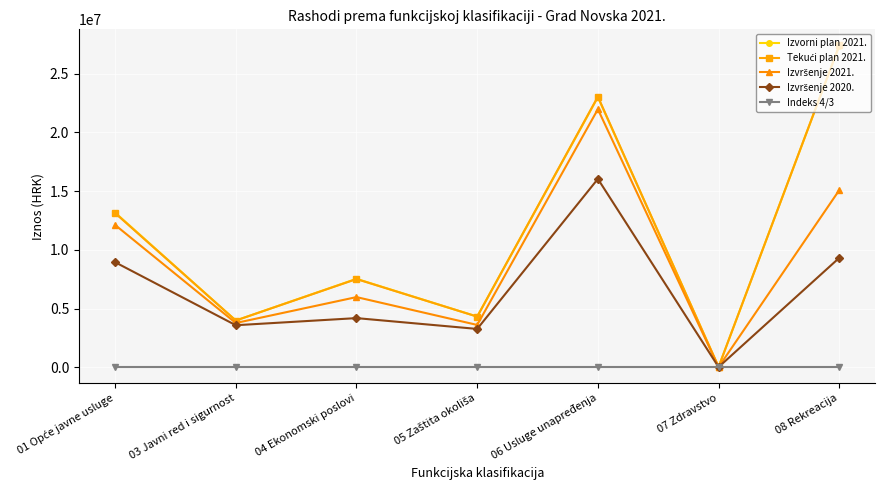

What is the minimum value shown in the chart?

0.6